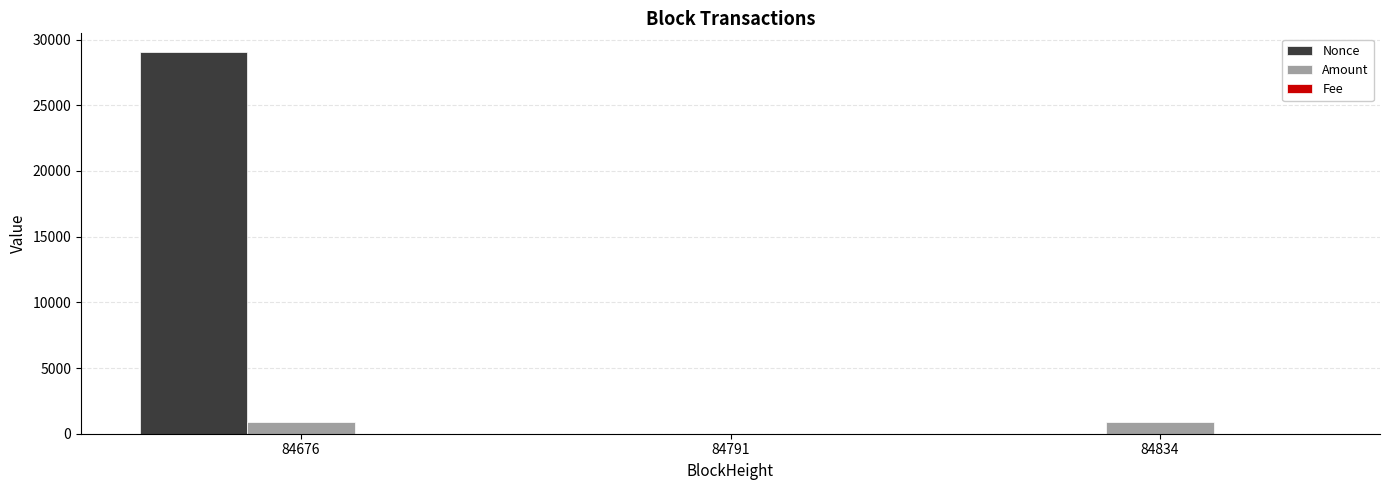

What is the maximum value shown in the chart?

29021.0